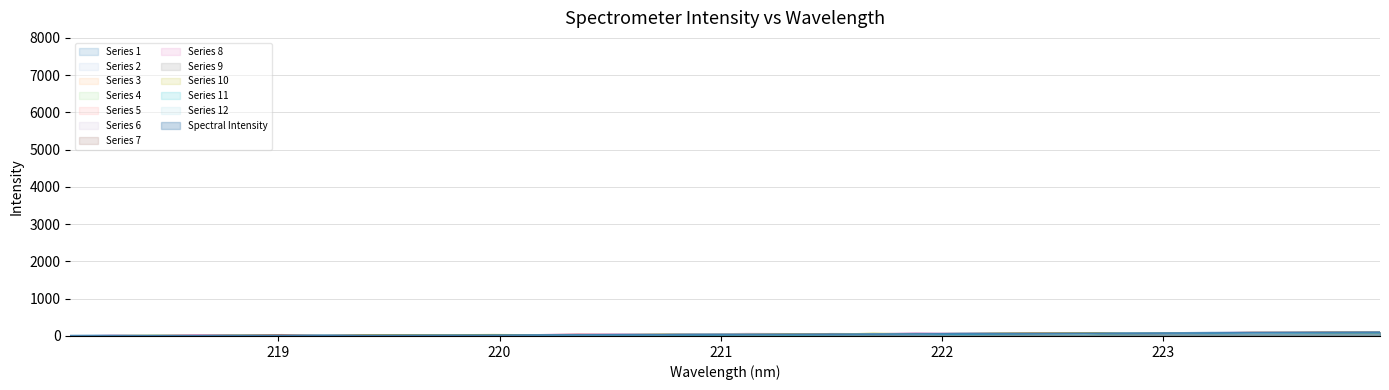

What position from the right is 218.6332?

29